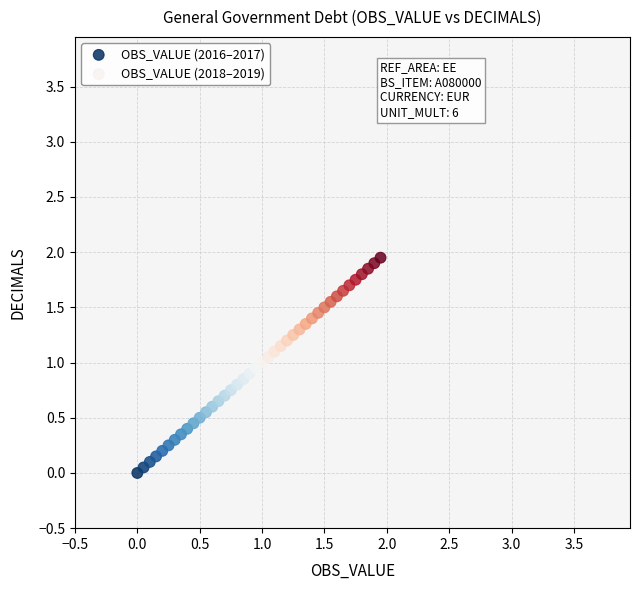

Which series reaches the minimum Y coordinate?

OBS_VALUE (2016–2017)